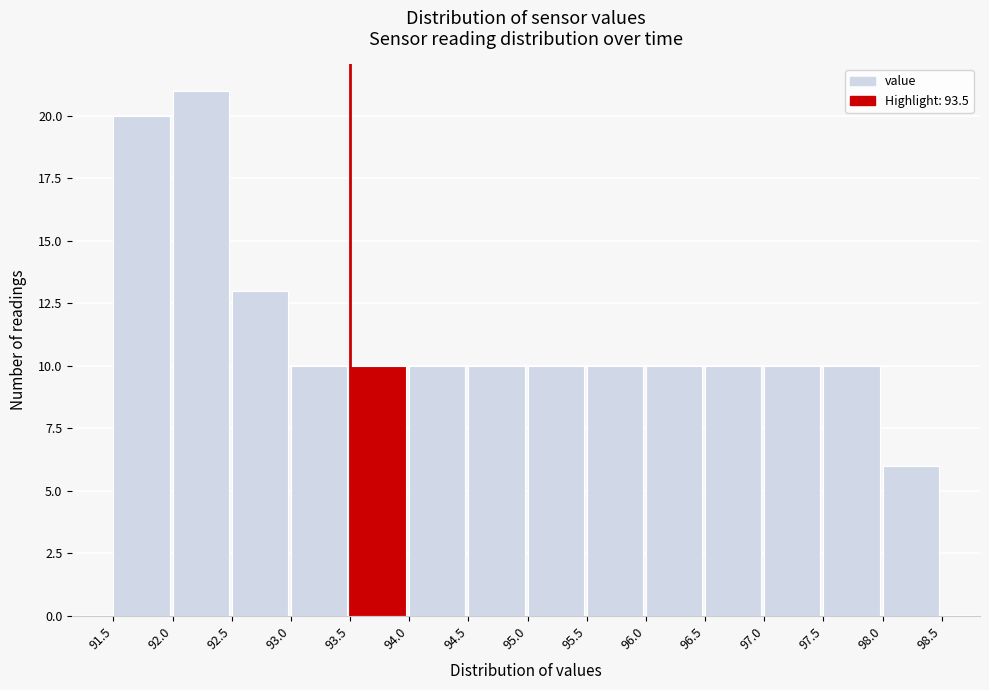

Reading left to right, transcribe this chart: for each bar, give the range it covers on the x-axis and its height. The values are not printed on the chart, so give them approximately, as read against the axis.

91.5 to 92.0: 20
92.0 to 92.5: 21
92.5 to 93.0: 13
93.0 to 93.5: 10
93.5 to 94.0: 10
94.0 to 94.5: 10
94.5 to 95.0: 10
95.0 to 95.5: 10
95.5 to 96.0: 10
96.0 to 96.5: 10
96.5 to 97.0: 10
97.0 to 97.5: 10
97.5 to 98.0: 10
98.0 to 98.5: 6